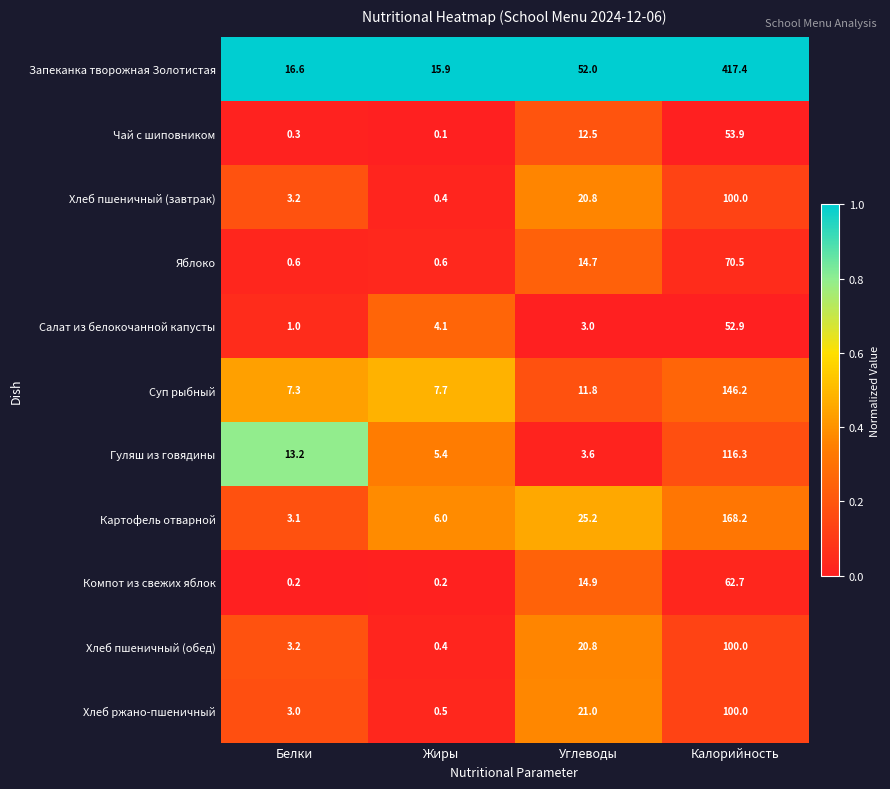

At which category does the chart reach its peak across all series?

Калорийность